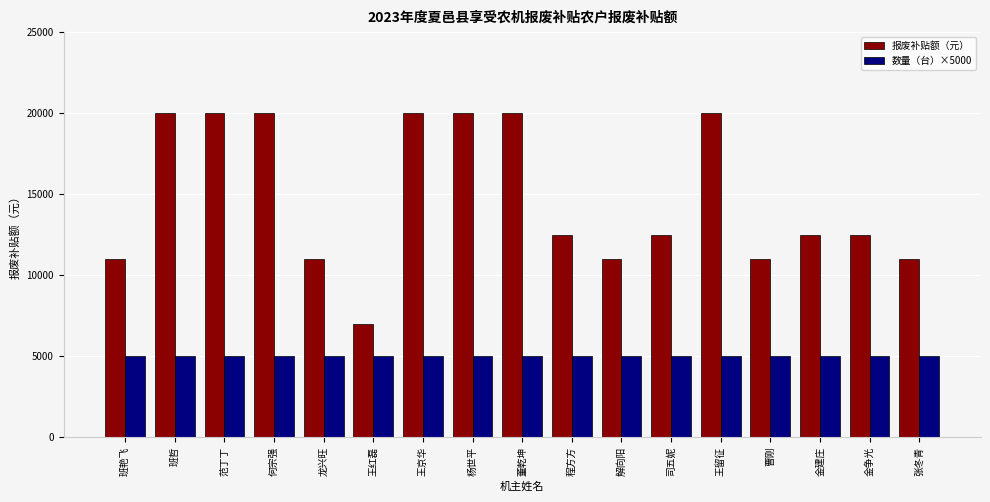

What is the total value across all series at 司五妮?

17500